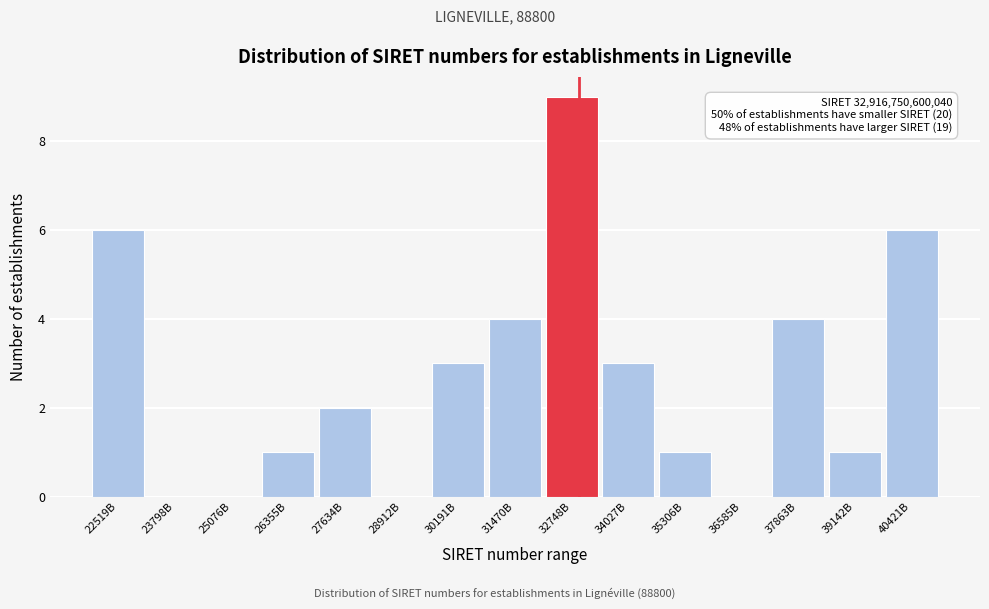

Reading right to left, transcribe all the data shown in this chart.

40421B=6	39142B=1	37863B=4	36585B=0	35306B=1	34027B=3	32748B=9	31470B=4	30191B=3	28912B=0	27634B=2	26355B=1	25076B=0	23798B=0	22519B=6